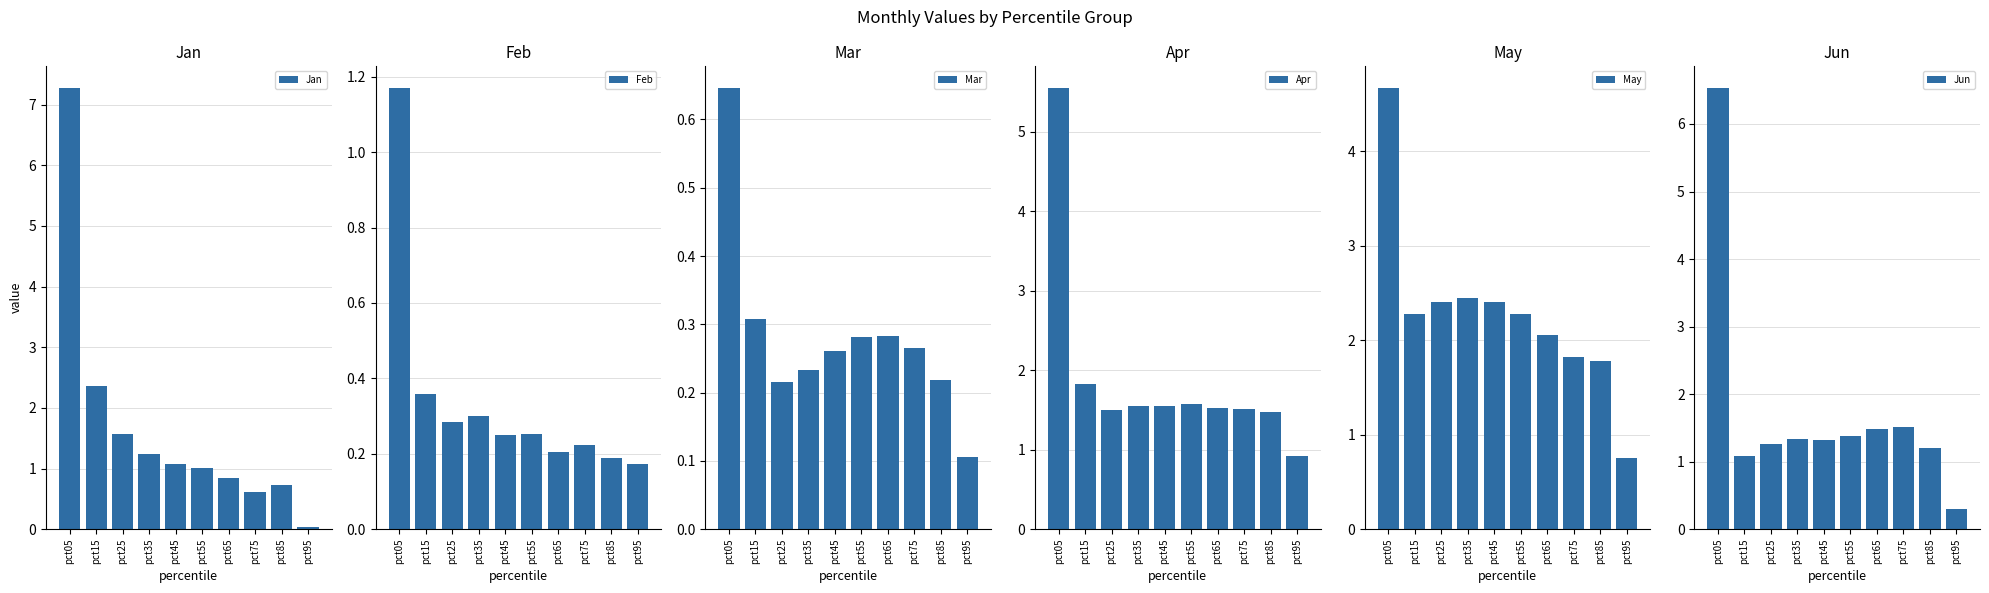

Is the value of May at pct25 greater than the value of Mar at pct95?

Yes